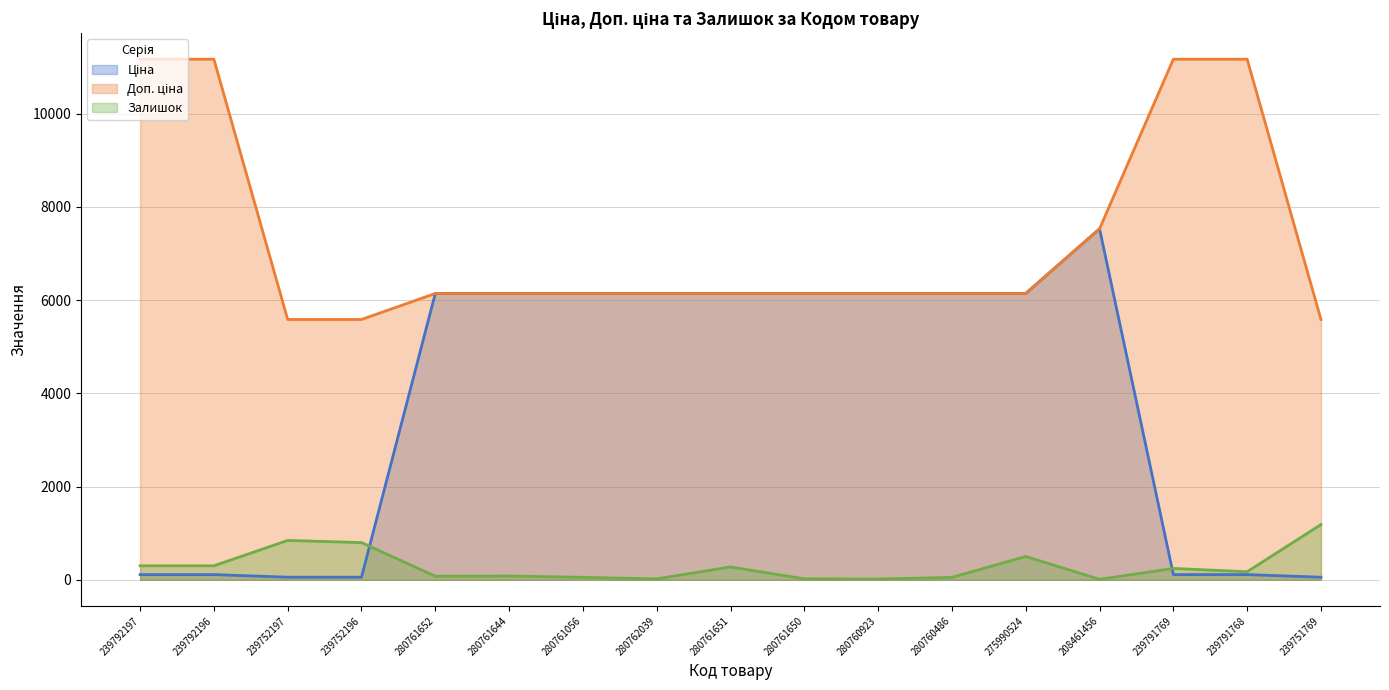

What is the sum of all Доп. ціна (line) values?

124251.0